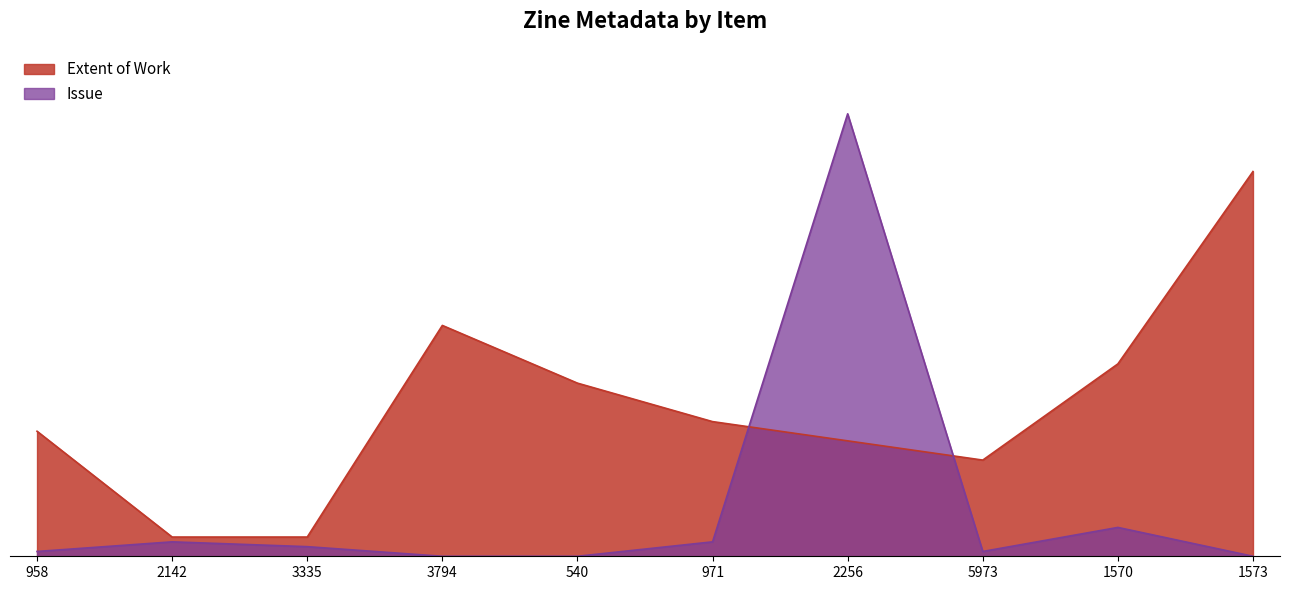

Reading left to right, what are all the values shown in this chart?

Extent of Work: 958=26	2142=4	3335=4	3794=48	540=36	971=28	2256=24	5973=20	1570=40	1573=80
Issue: 958=1	2142=3	3335=2	3794=0	540=0	971=3	2256=92	5973=1	1570=6	1573=0